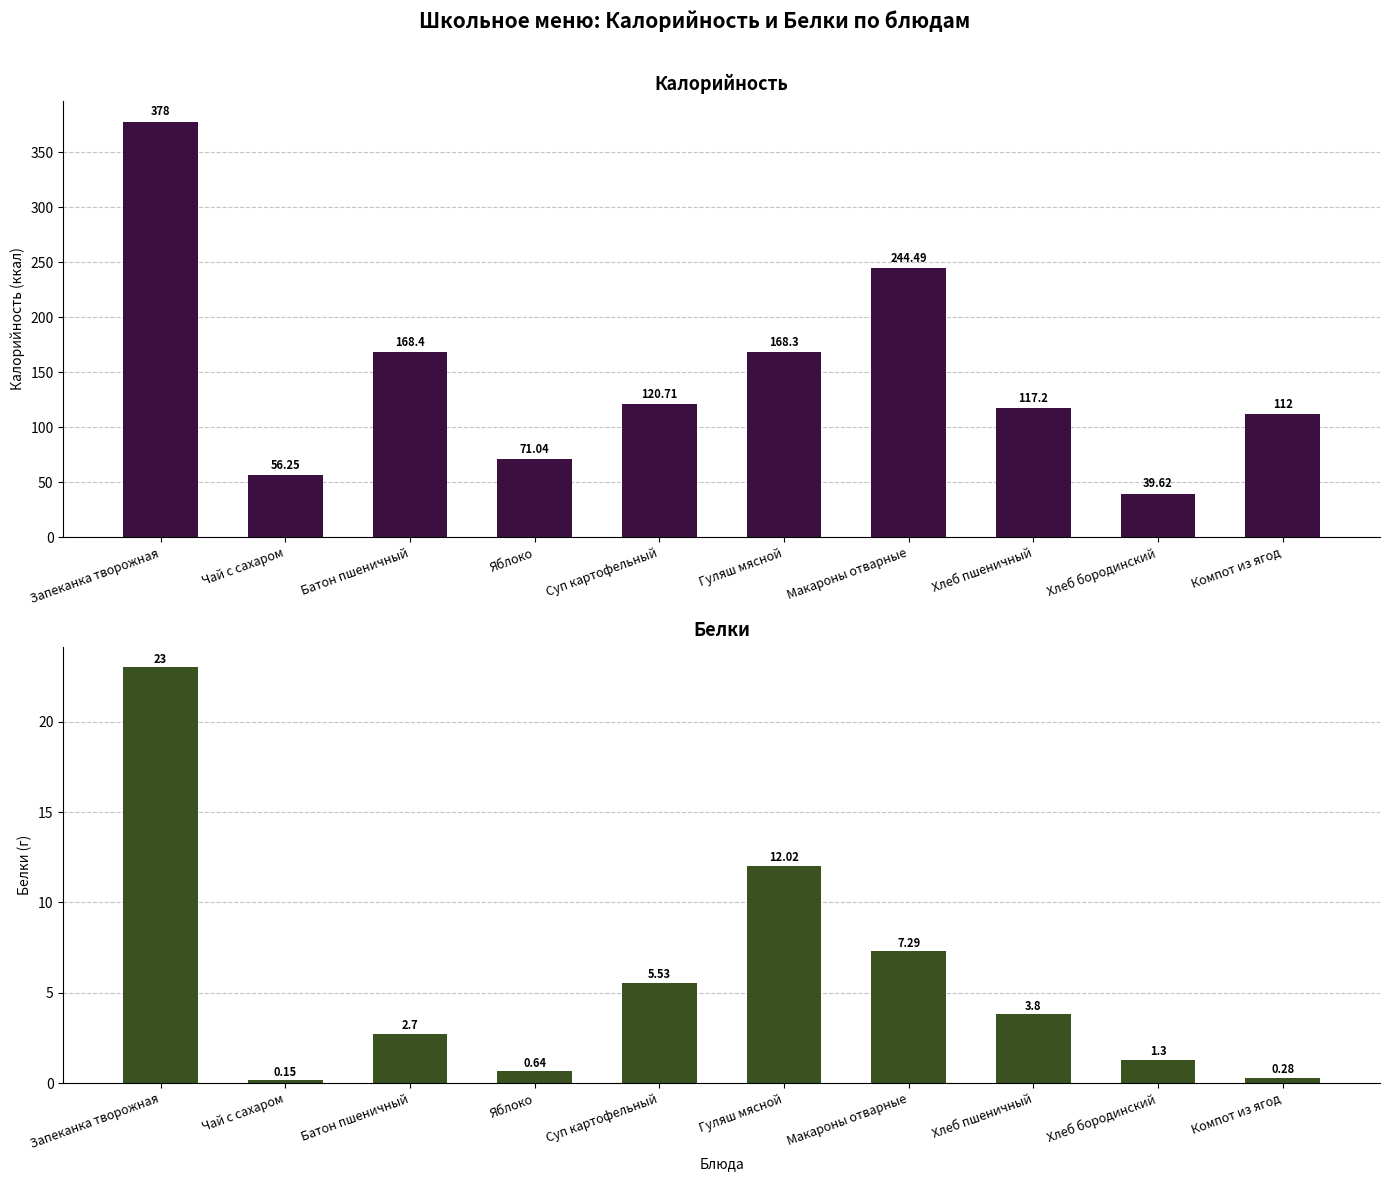

At how many categories does at least one series exceed 36?

10